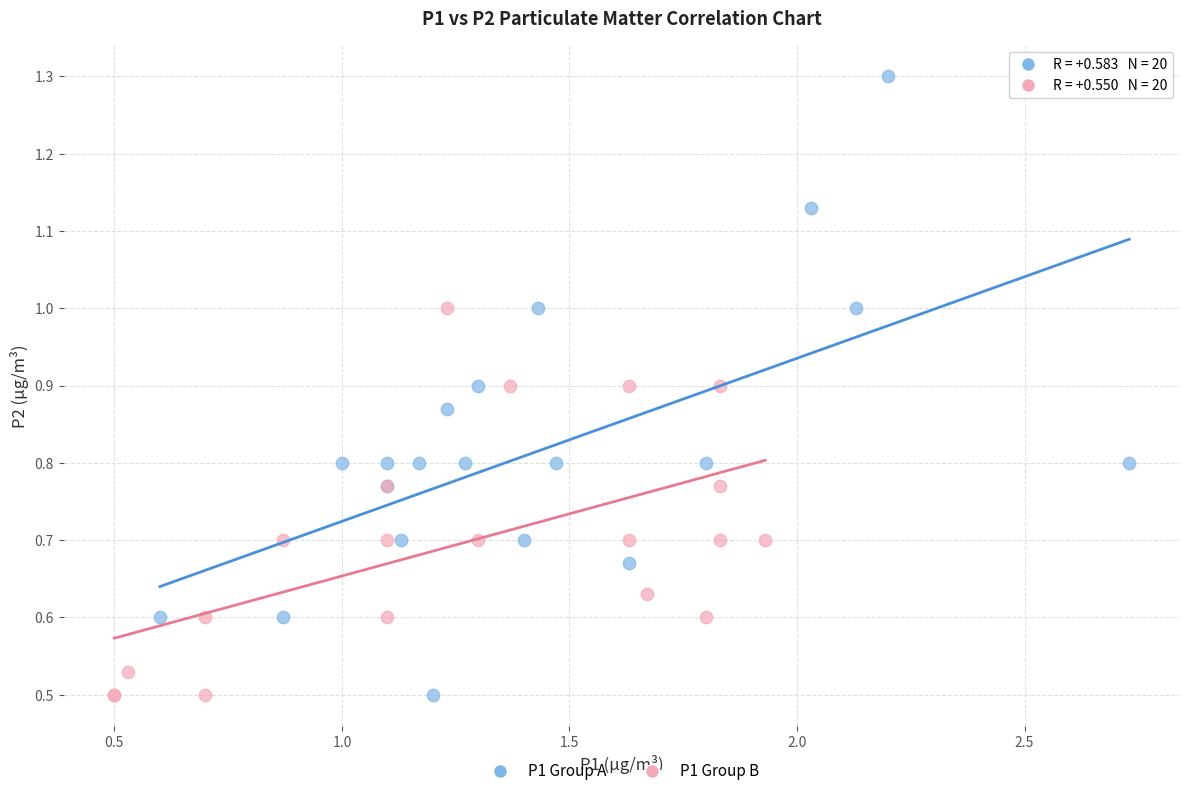

Which series has the widest spread of Y values?

P1 Group A